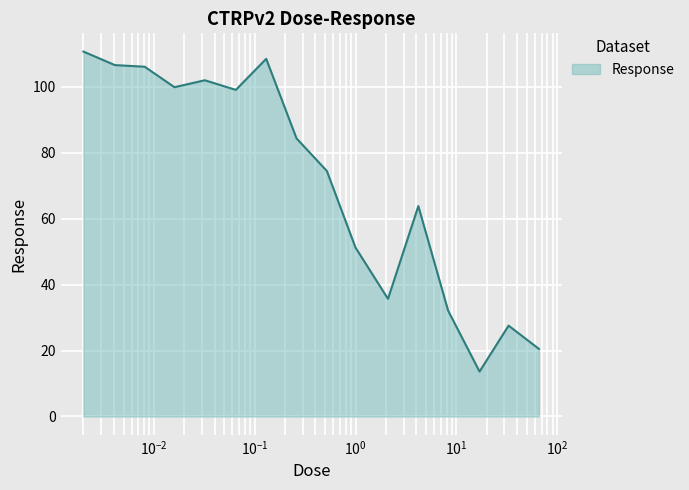

Does the chart have visible grid lines?

Yes